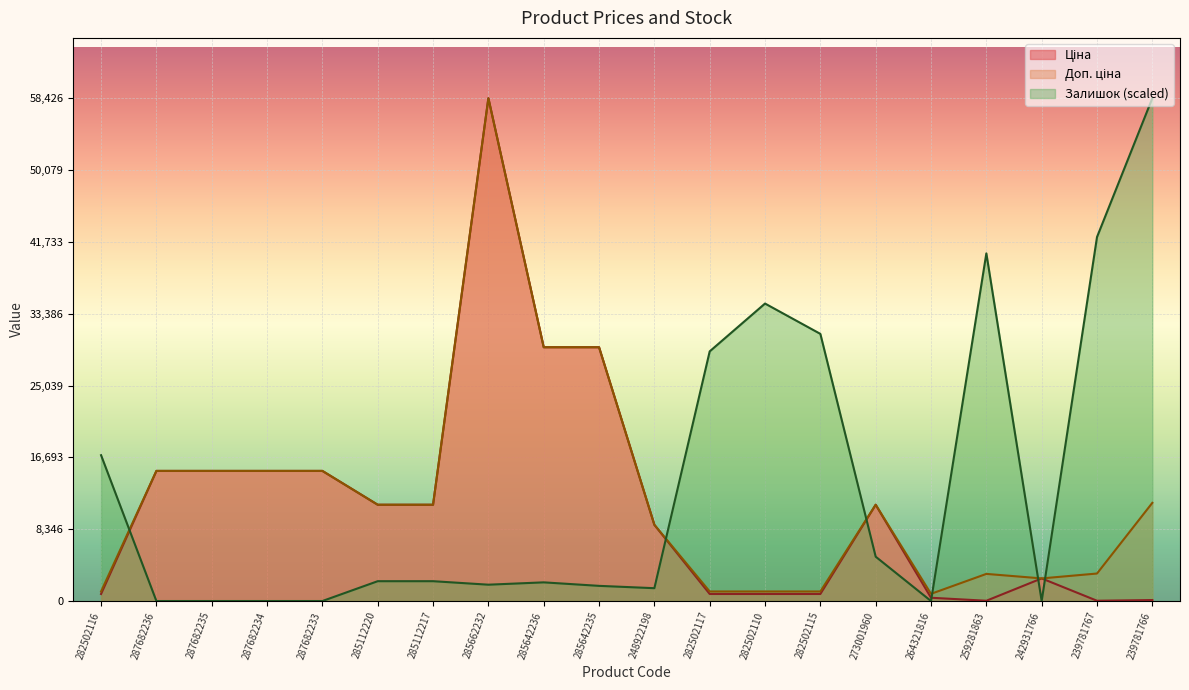

Rank the series by their maximum value, from lowest to highest.

Ціна, Доп. ціна, Залишок